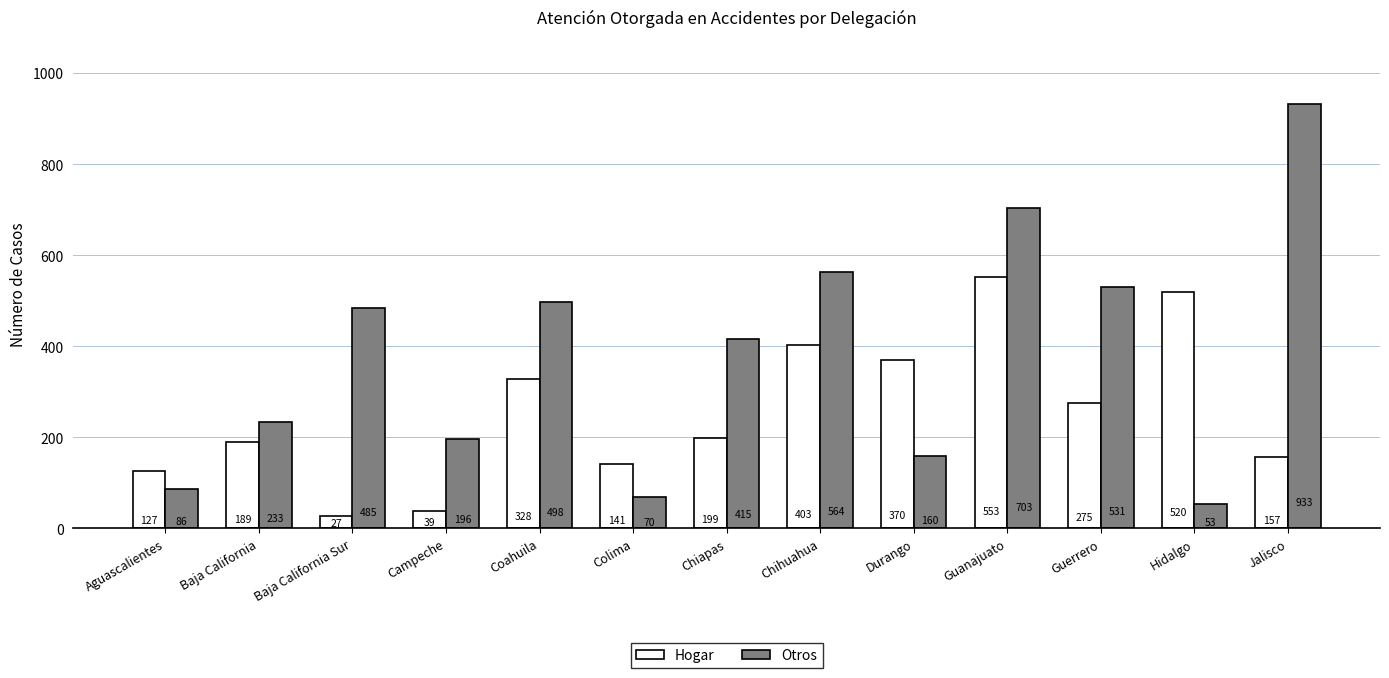

Is the value of Otros at Jalisco greater than the value of Hogar at Guerrero?

Yes